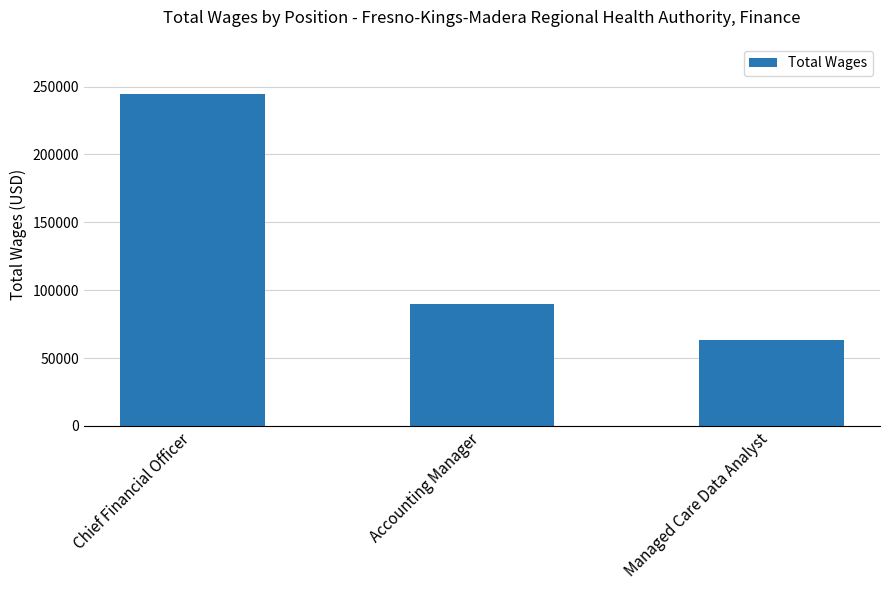

What is the difference between the values at Managed Care Data Analyst and Chief Financial Officer?

181453